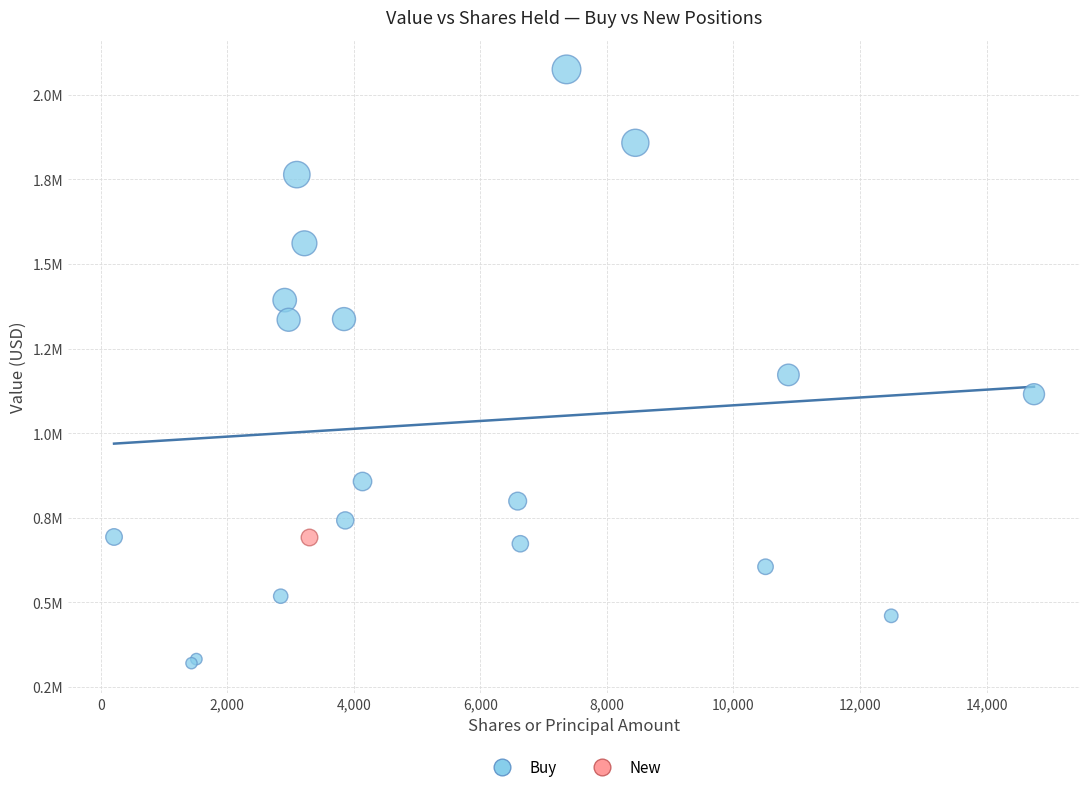

What are all the series names shown in the legend?

Buy, New